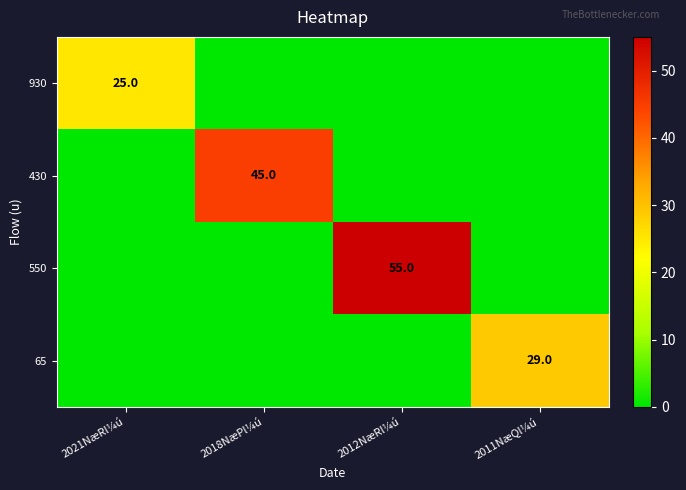

What is the total value across all series at 2012NæRl¼ú?

55